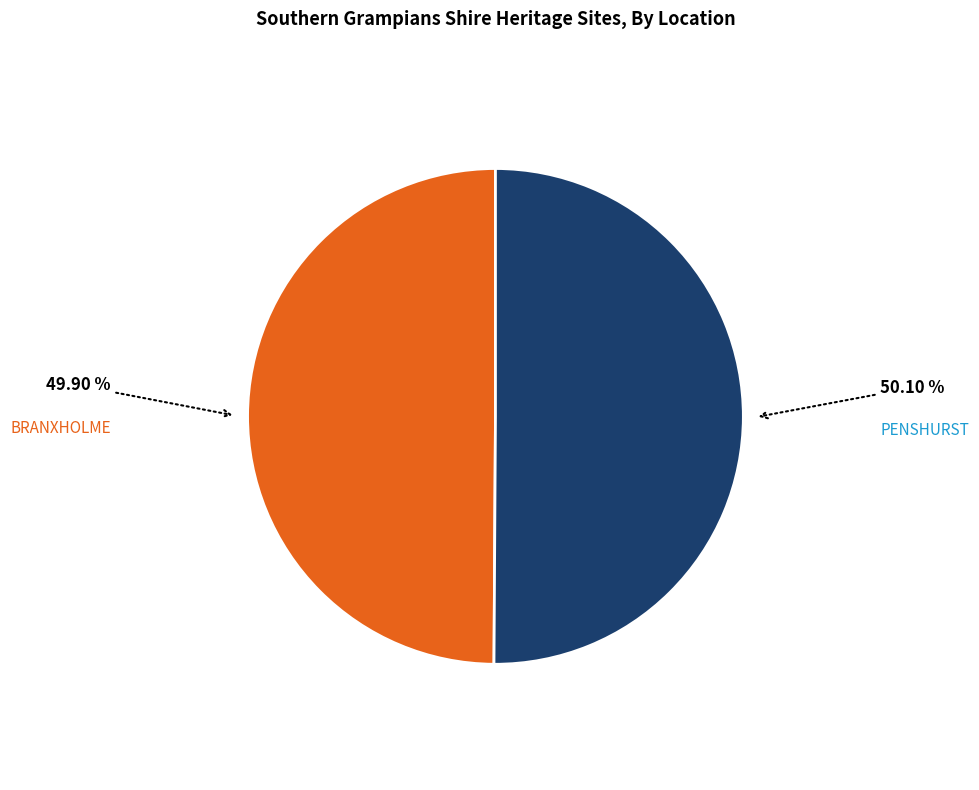

Combined, do BRANXHOLME and PENSHURST account for over 50%?

Yes